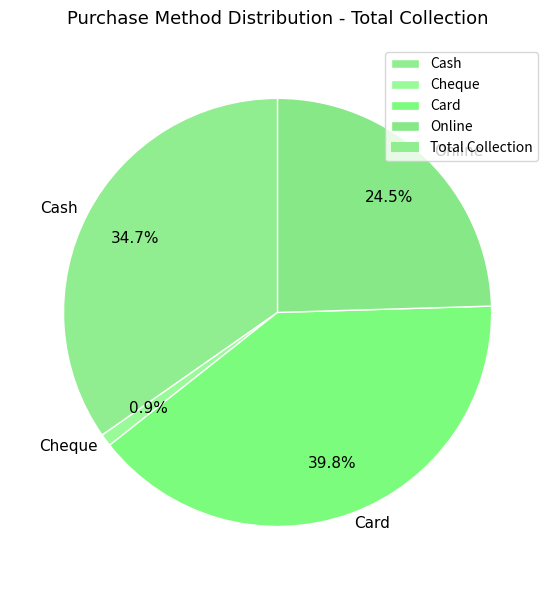

To the nearest percent, what is the average slice percentage?

25%